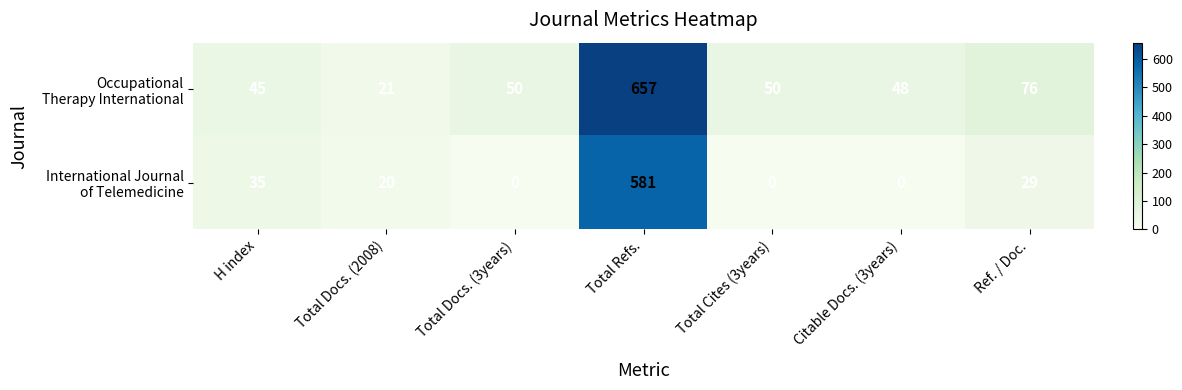

At which category does the chart reach its peak across all series?

Total Refs.